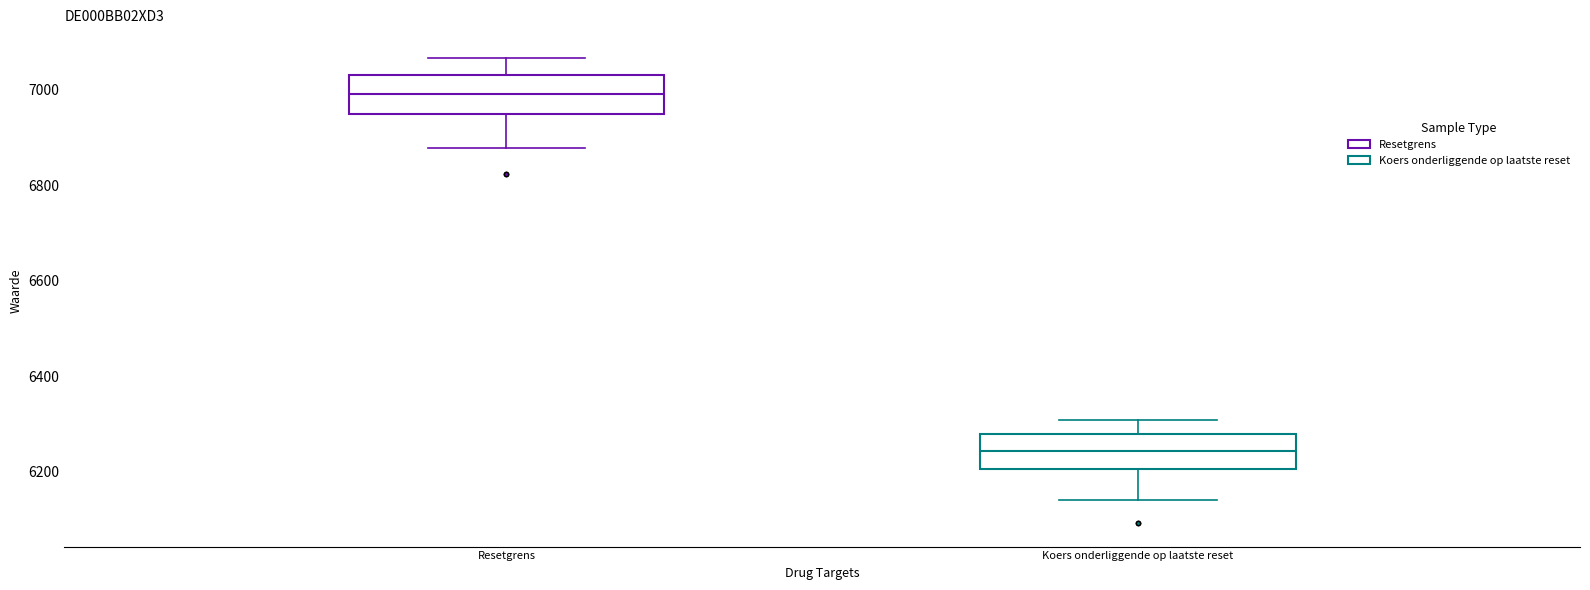

Where is the upper edge of the box for Koers onderliggende op laatste reset on the y-axis? The values are not printed on the chart, so give them approximately, as read against the axis.

6280